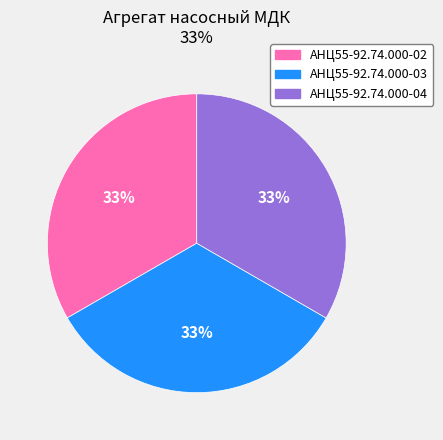

Is АНЦ55-92.74.000-04 the majority of the pie?

No